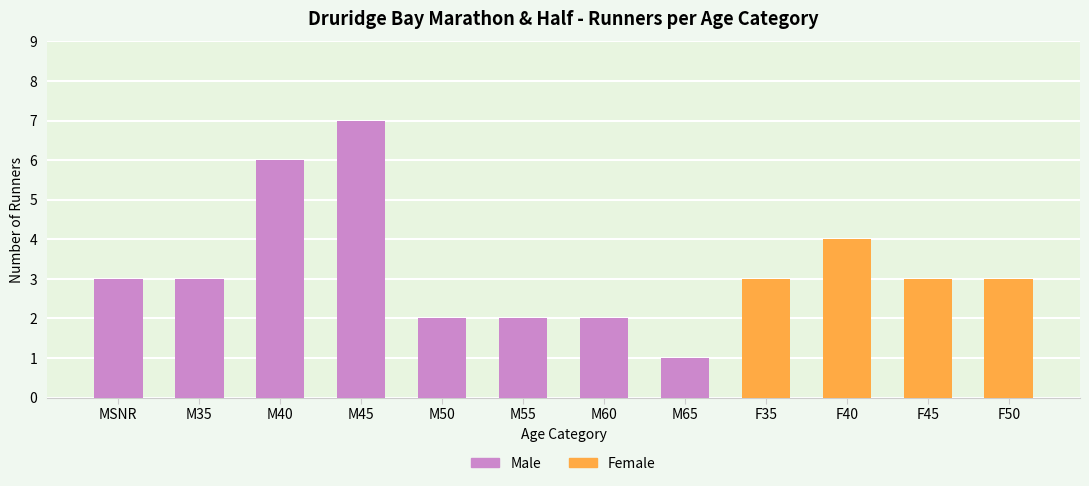

How many values exceed 3?

3